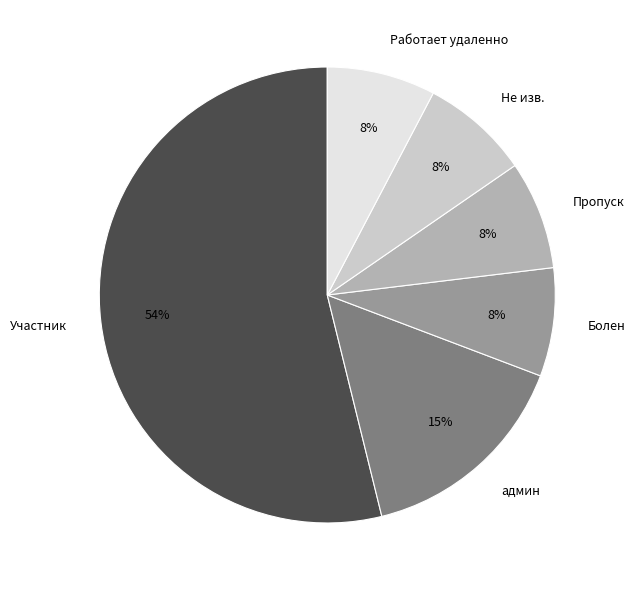

To the nearest percent, what is the difference between the Участник and Не изв. slice percentages?

46%